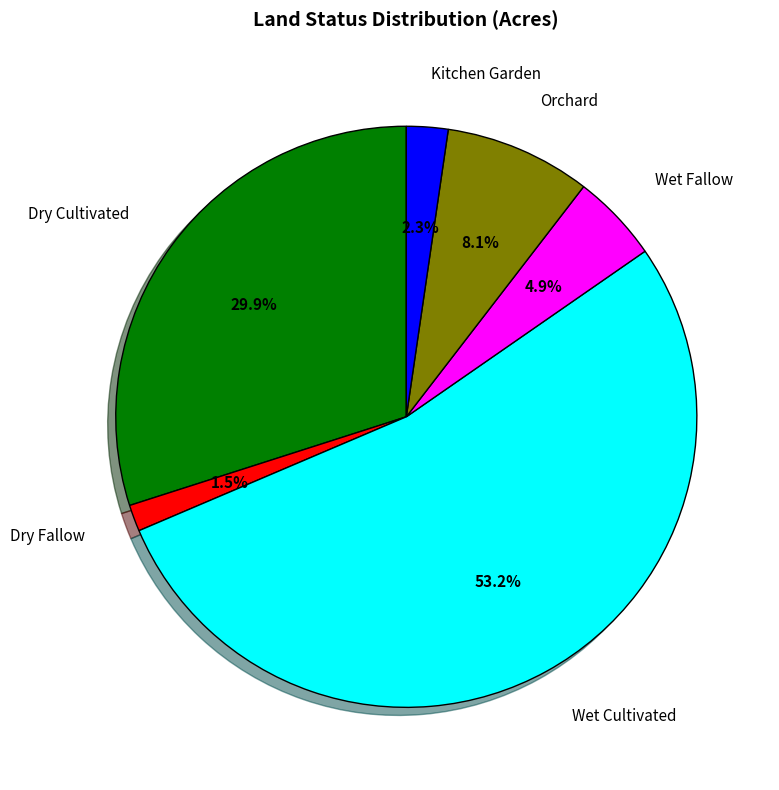

Do Dry Fallow and Wet Cultivated together represent more than half of the pie?

Yes